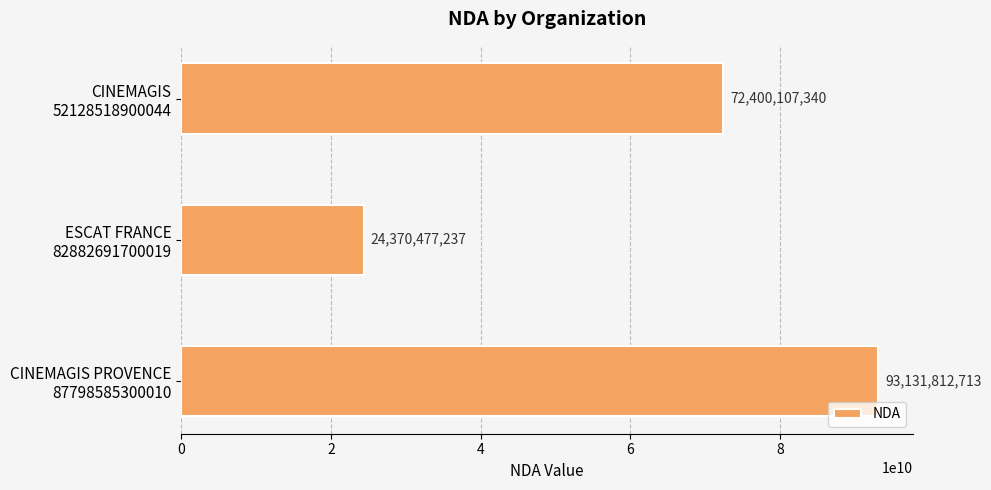

Does the chart contain stacked bars?

No